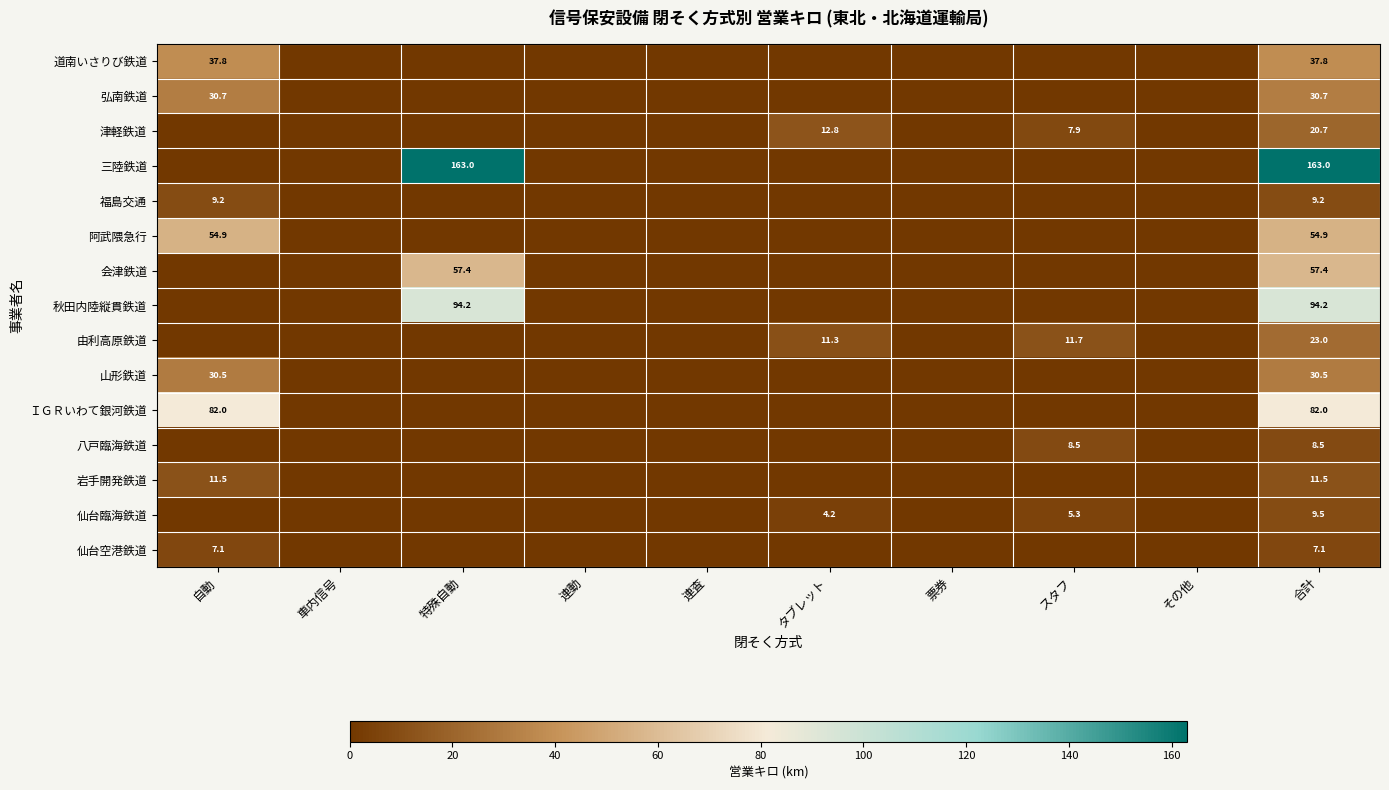

At which category does the chart reach its peak across all series?

特殊自動